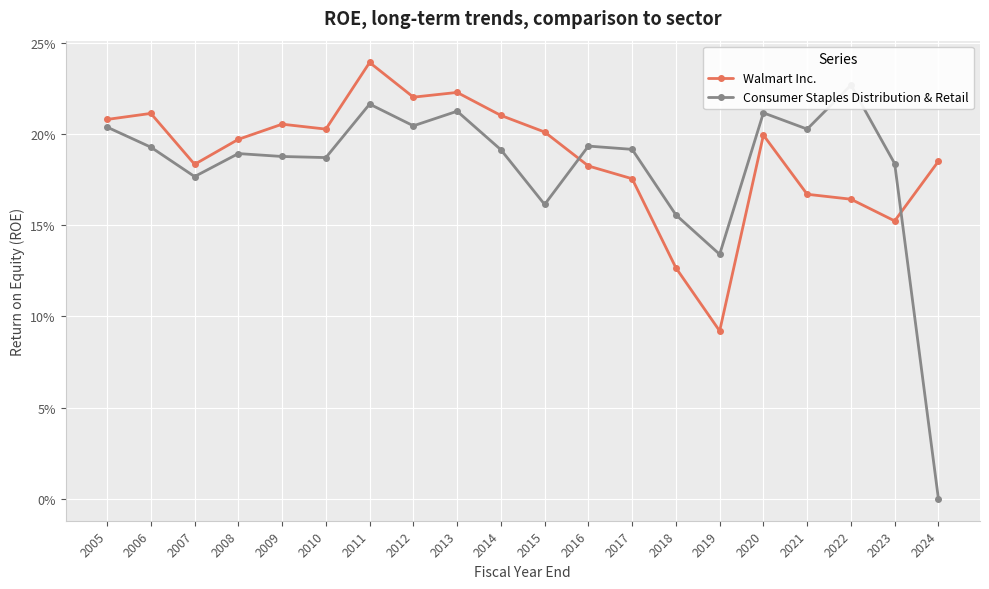

What is the value of the Walmart Inc. point at the 6th from the left?

0.2